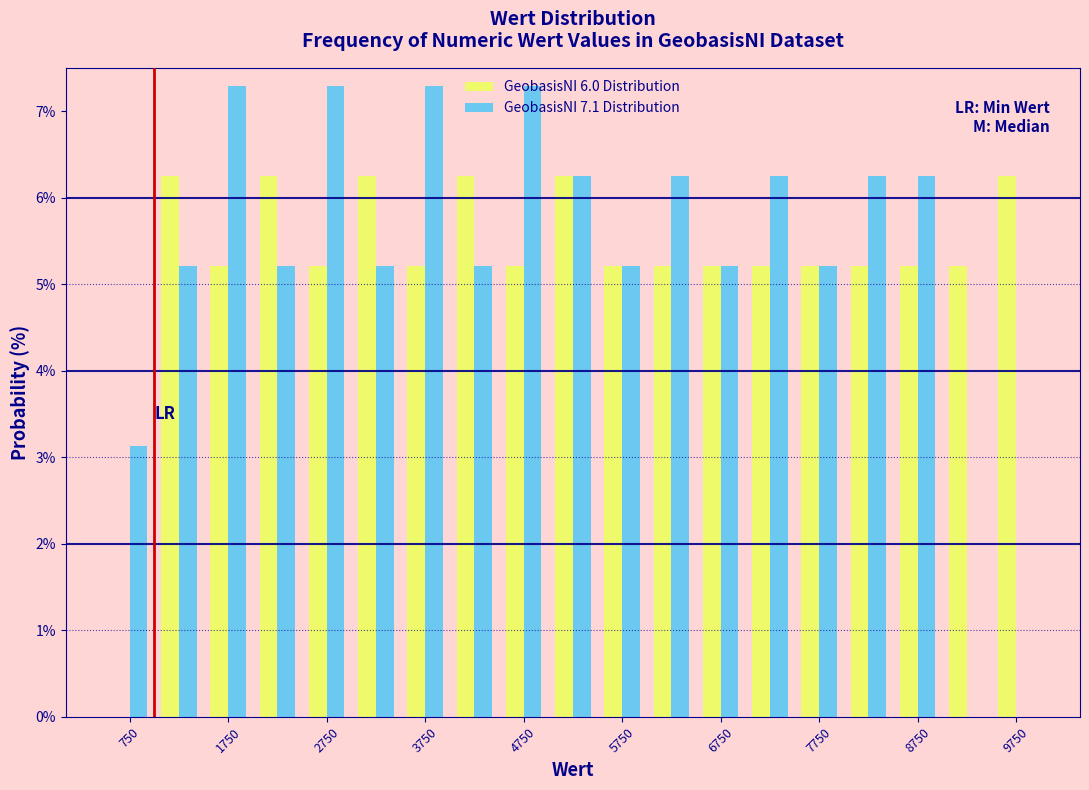

What is the height of the GeobasisNI 7.1 Distribution bar covering 6000 to 6500 on the x-axis? The values are not printed on the chart, so give them approximately, as read against the axis.

6.3